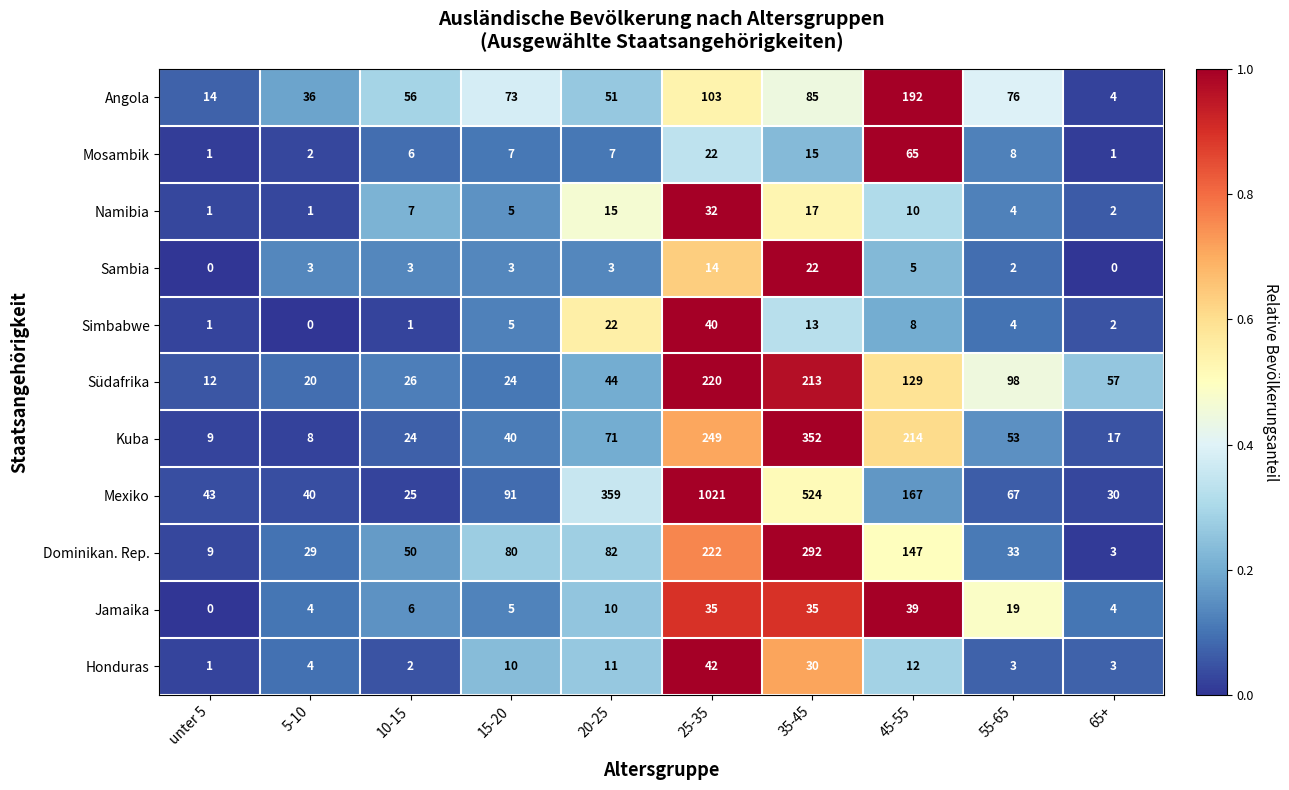

What is the difference between the maximum and minimum values in the Simbabwe series?

40